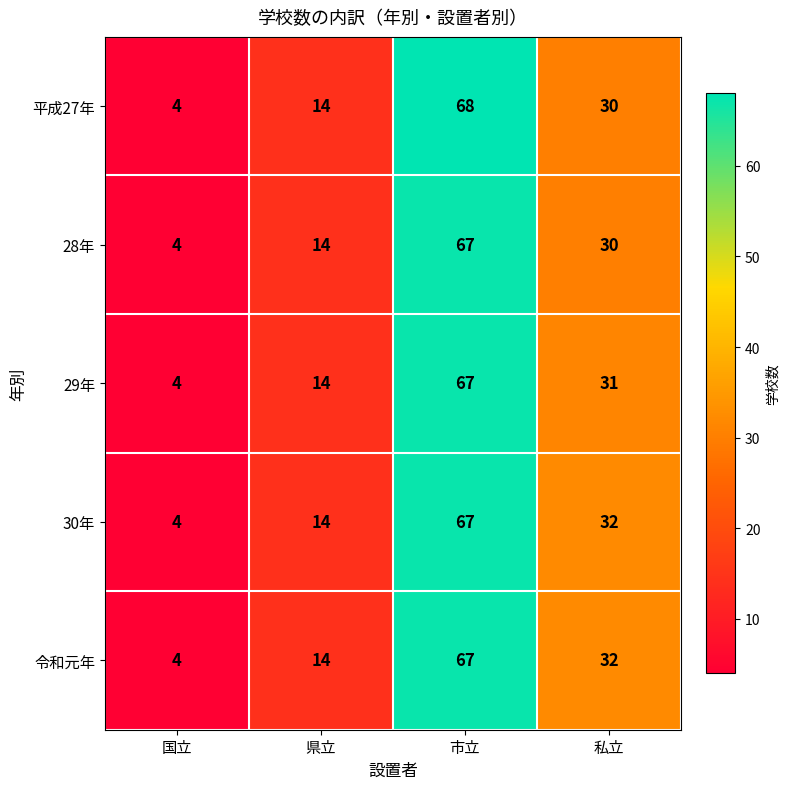

Which label corresponds to the smallest value in the chart?

国立